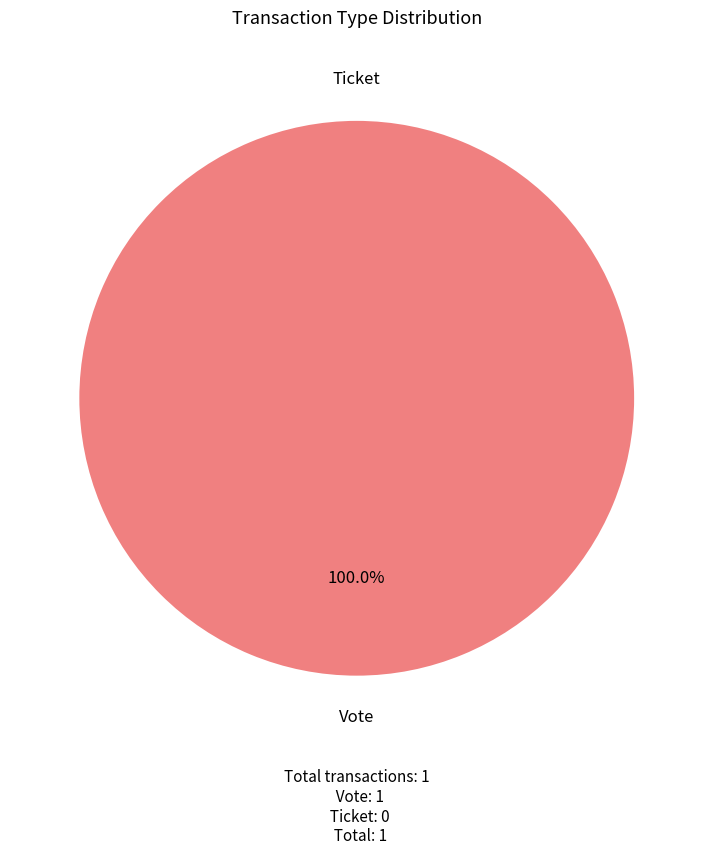

Combined, what portion of the pie is Vote and Ticket?

100.0%